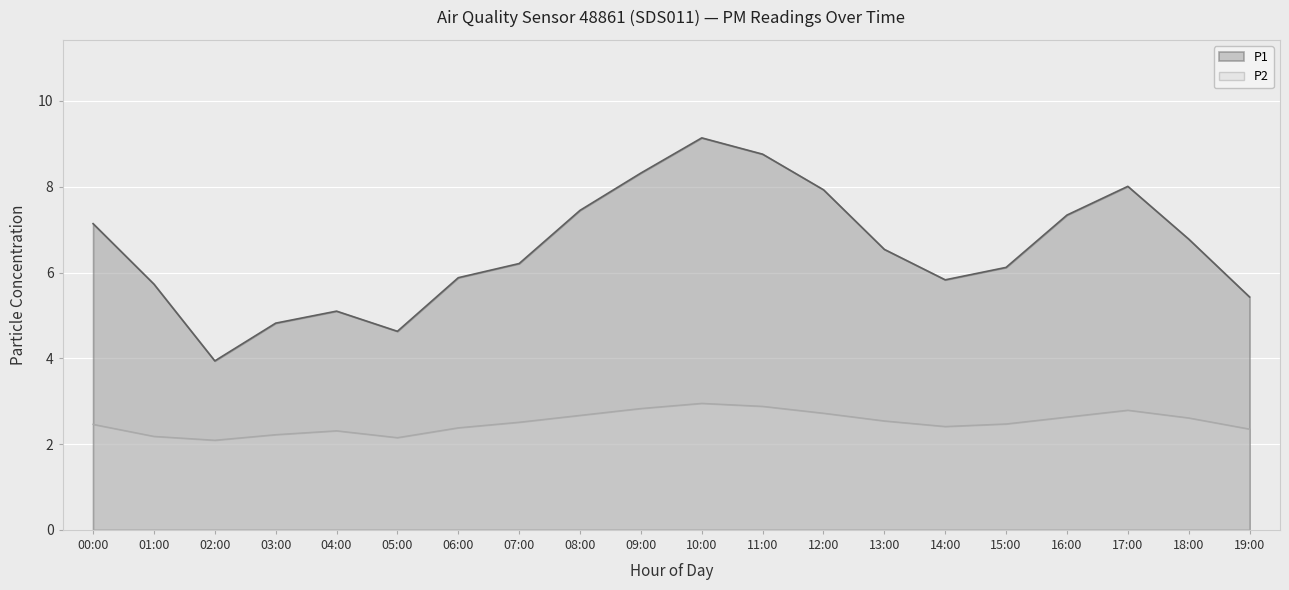

What is the spread (max minus min) of values at 11:00?

5.9